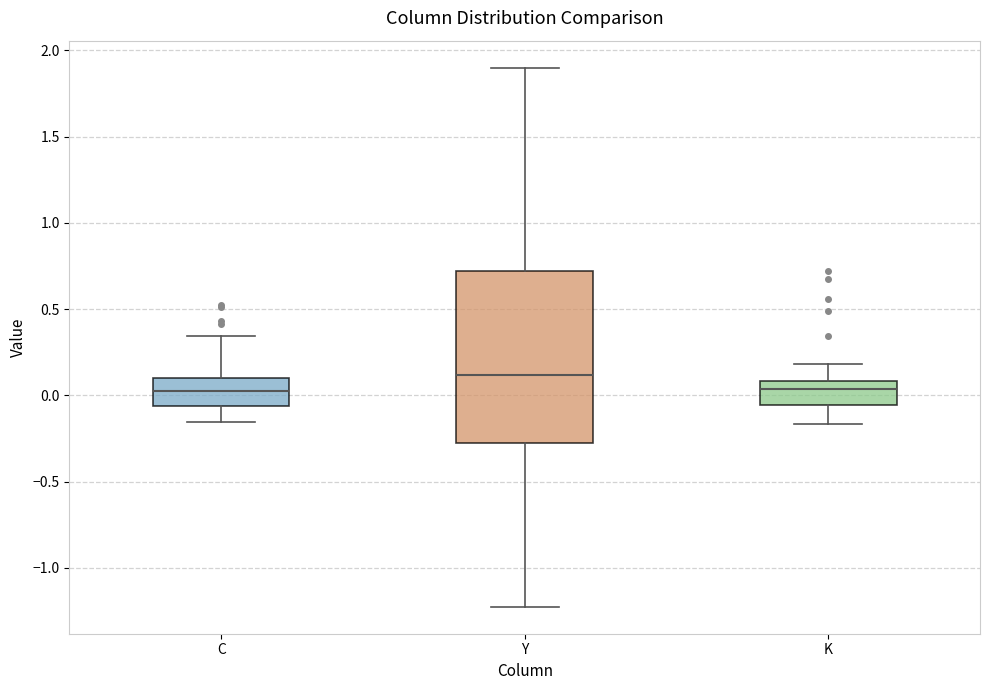

Comparing the boxes themselves (not the whiskers), which one is the tallest?

Y